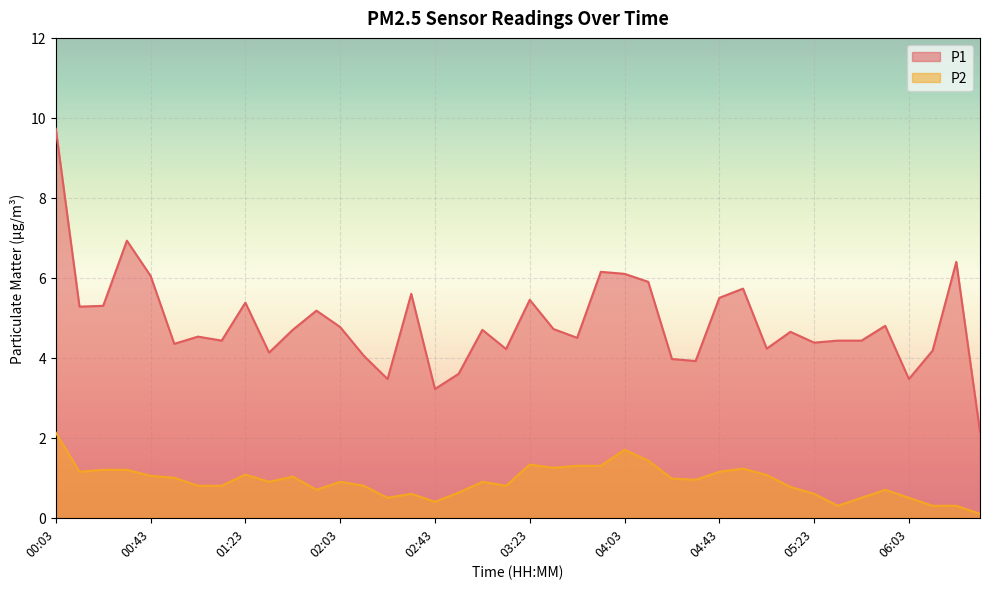

Between 06:33 and 00:43, which is larger?

00:43